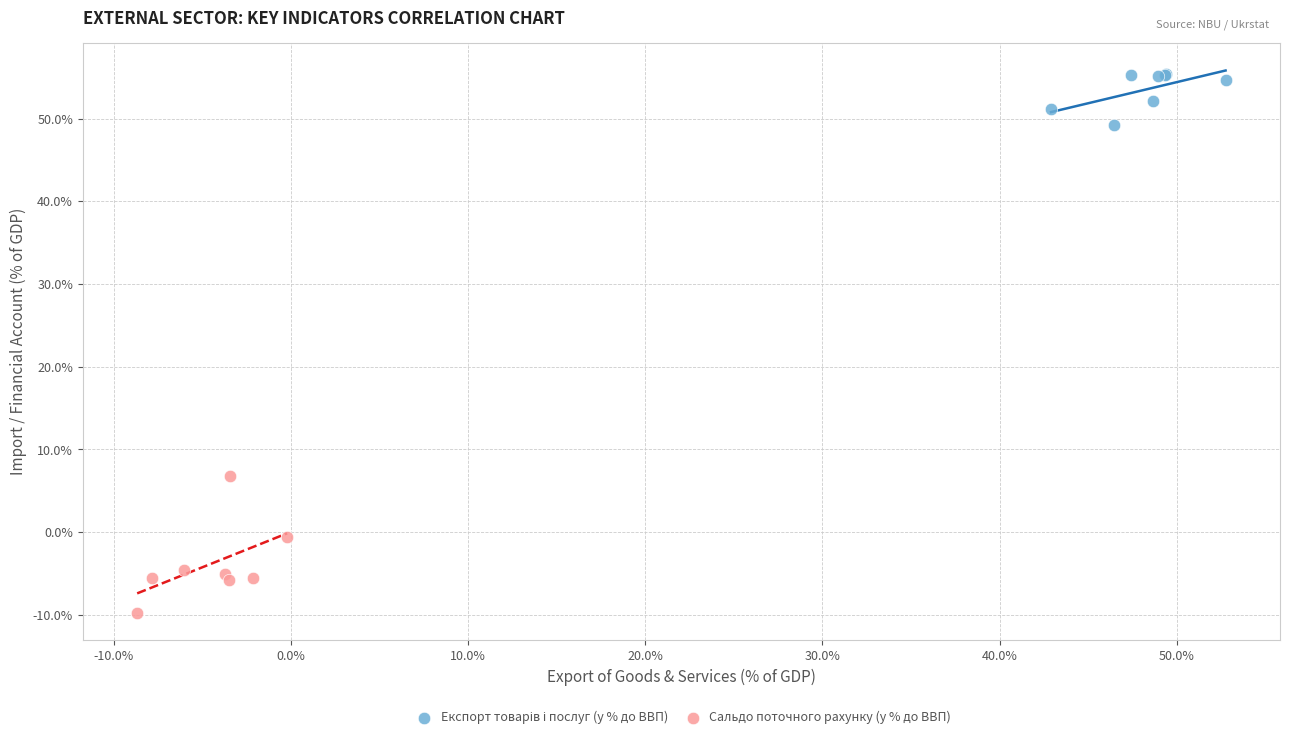

Which series reaches the minimum Y coordinate?

Сальдо поточного рахунку (у % до ВВП)